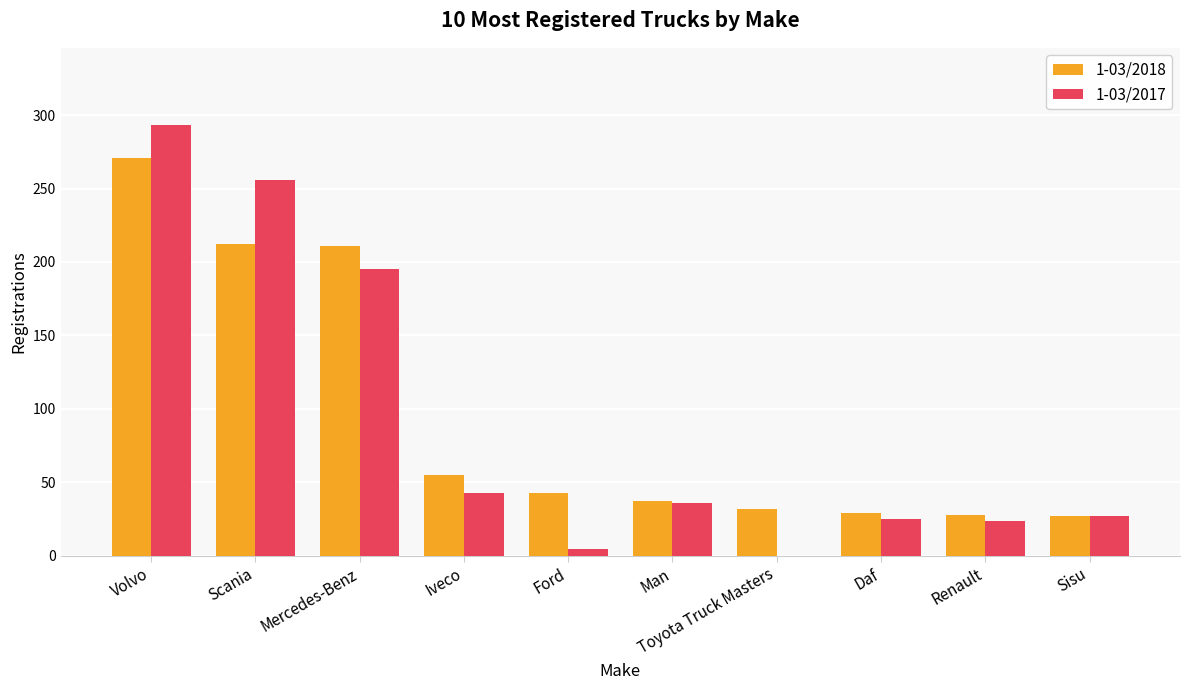

What is the sum of the 1-03/2018 values at Renault and Toyota Truck Masters?

60